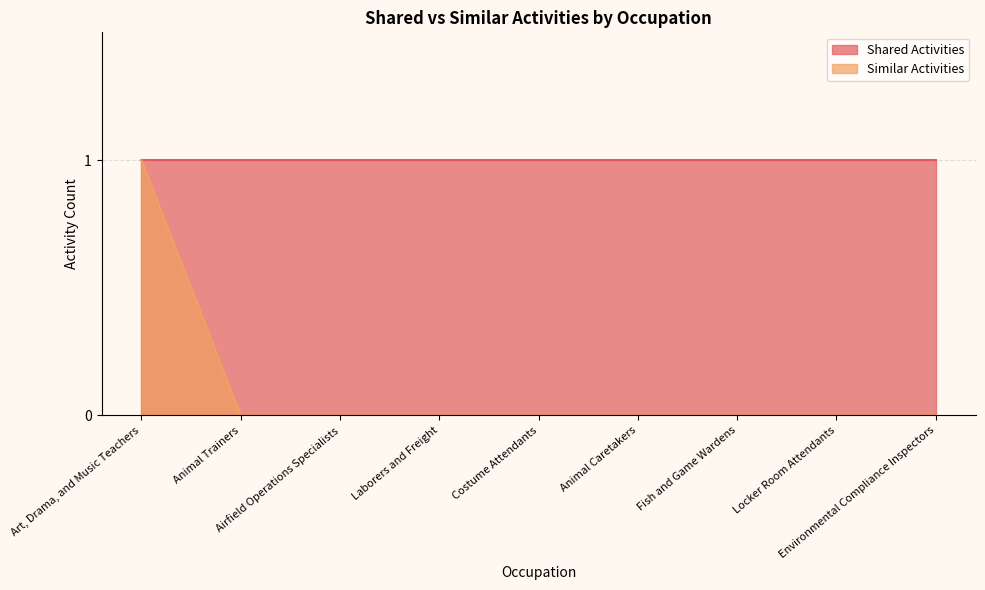

The value at Animal Caretakers is 0. True or false?

True